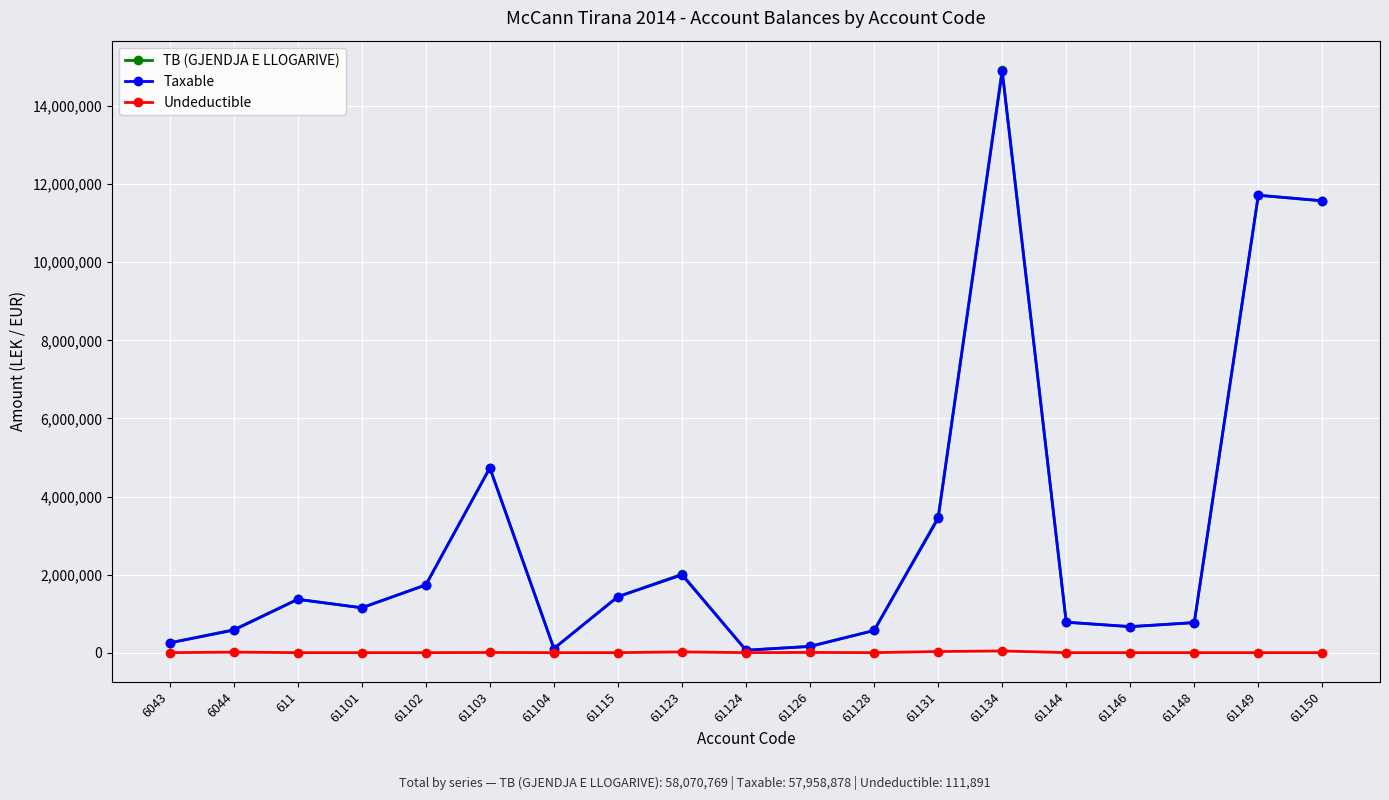

What is the greatest value displayed?

14931158.8